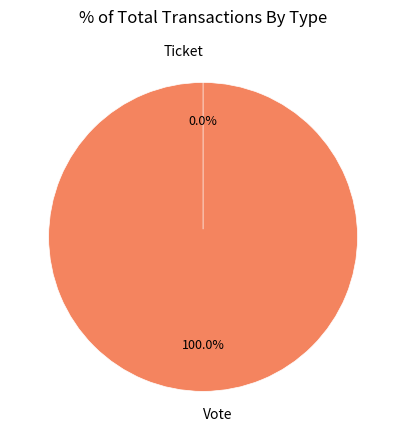

Which slice is the smallest?

Ticket